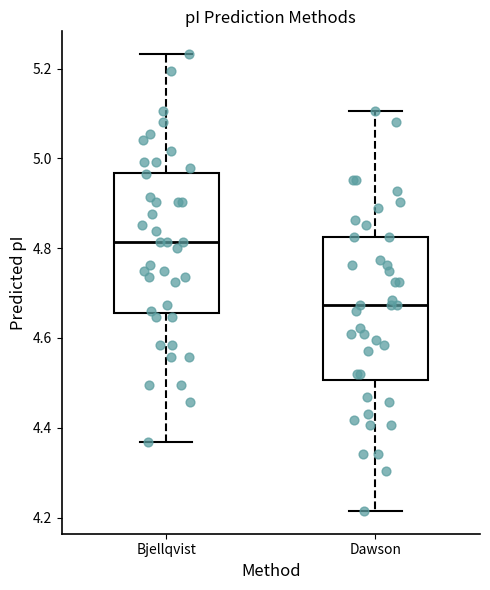

Reading left to right, read every box against the y-axis: the position of its median line, the range the box covers, and the ends of its whiskers. The values are not printed on the chart, so give them approximately, as read against the axis.

Bjellqvist: median 4.82, box 4.66 to 4.96, whiskers 4.36 to 5.24
Dawson: median 4.68, box 4.50 to 4.82, whiskers 4.22 to 5.10